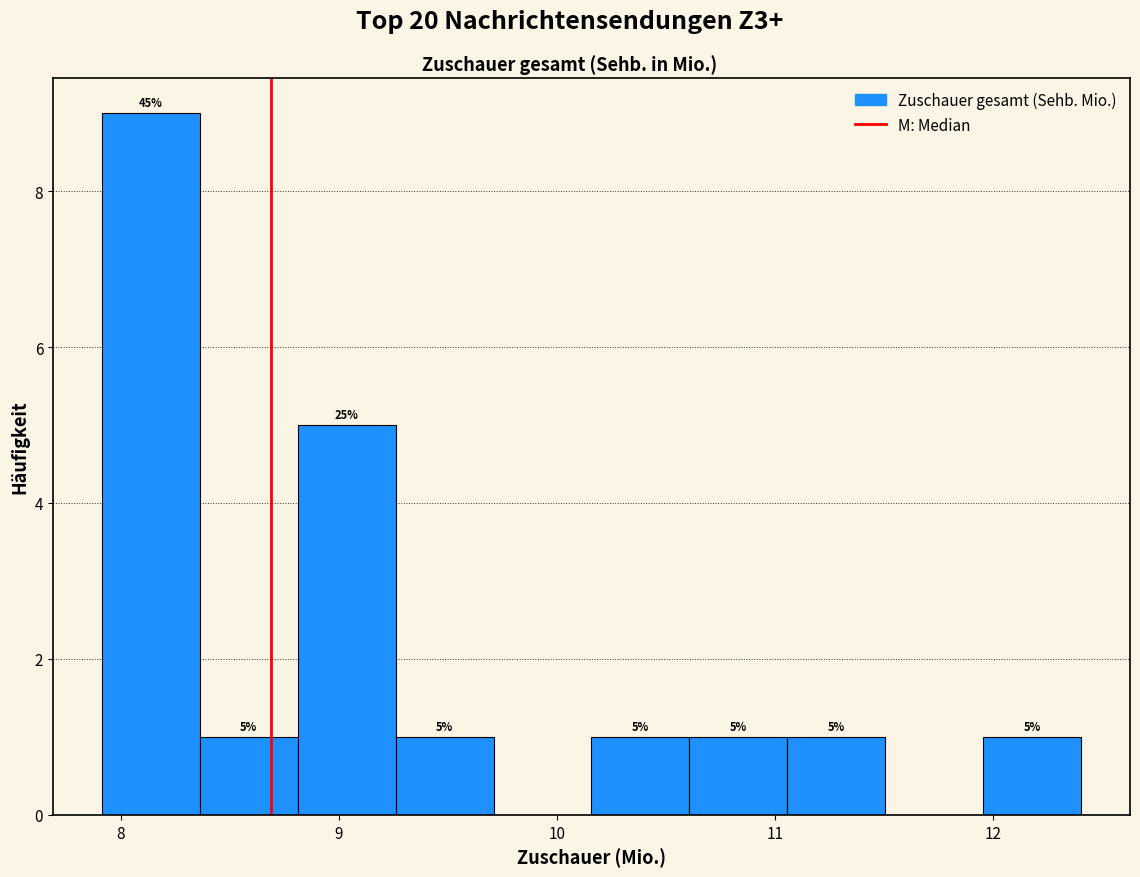

Over which range of the x-axis is the bar tallest?

7.9 to 8.4